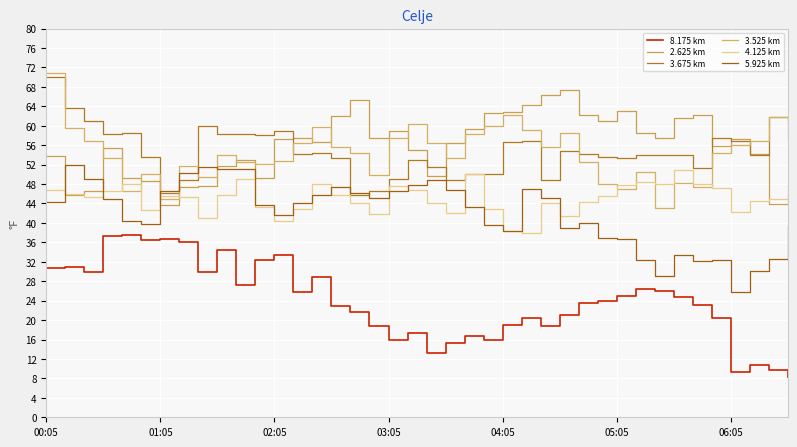

What are all the series names shown in the legend?

8.175 km, 2.625 km, 3.675 km, 3.525 km, 4.125 km, 5.925 km